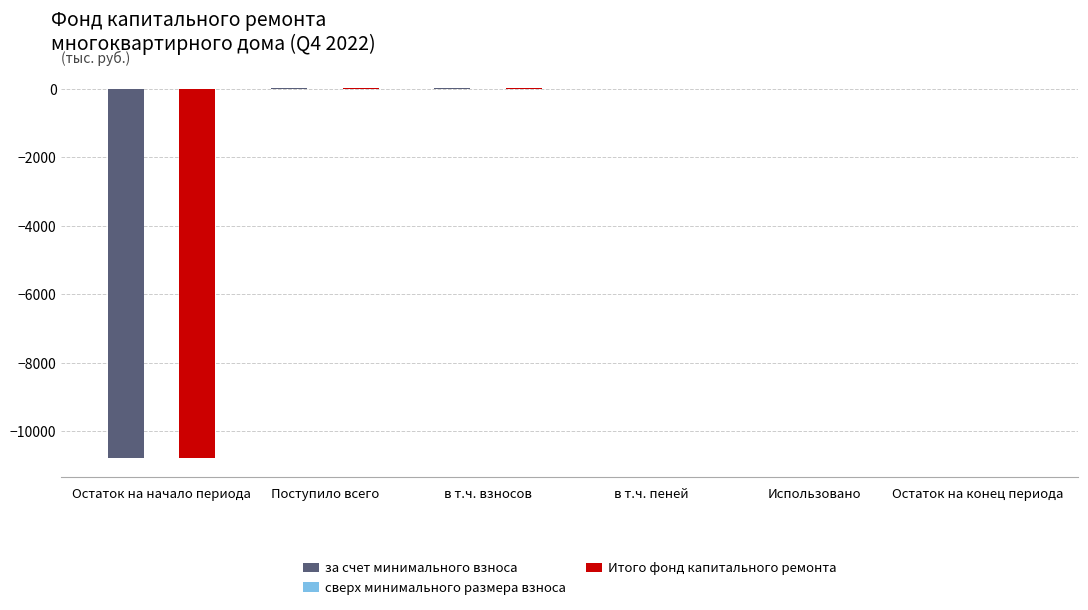

Is the value of Итого фонд капитального ремонта at в т.ч. взносов greater than the value of за счет минимального взноса at Остаток на начало периода?

Yes